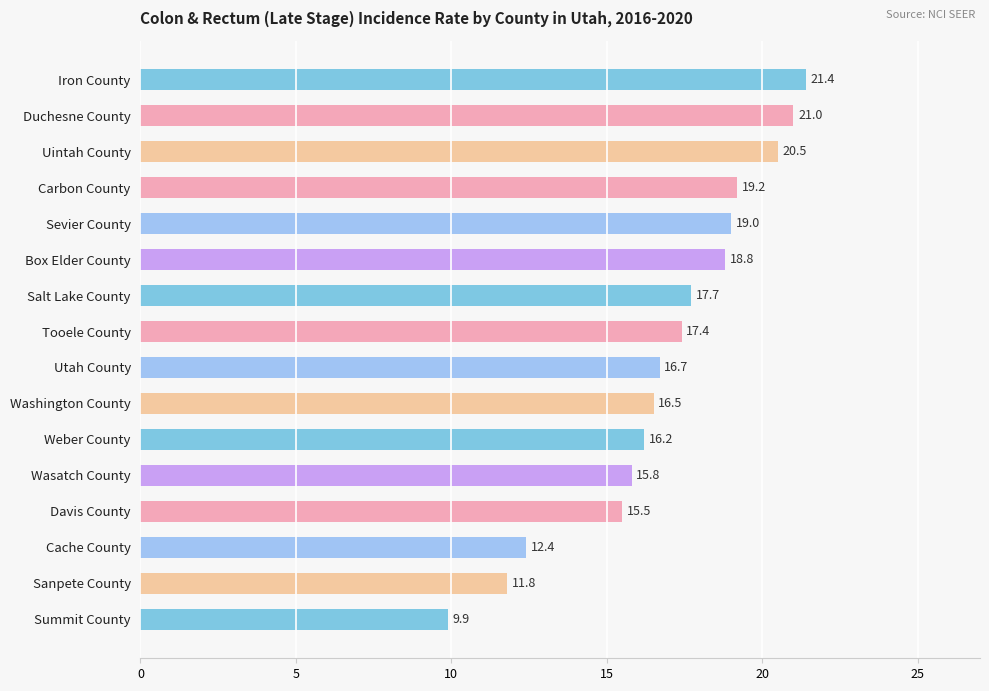

Where is the data nearest to the value 15?

Davis County